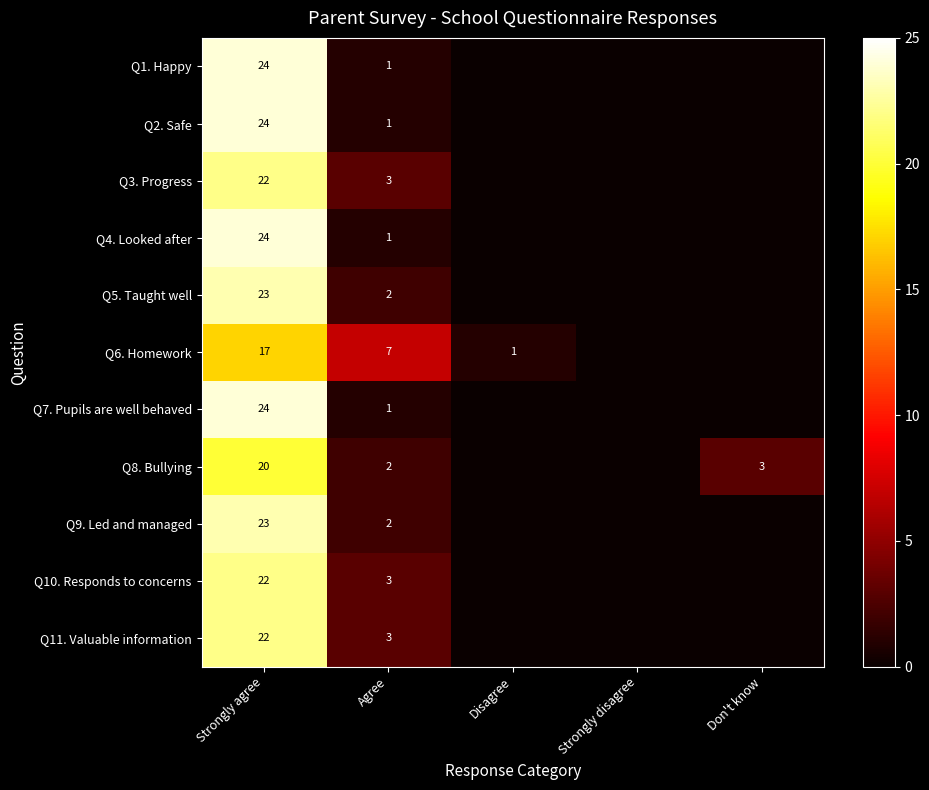

True or false: Q9. Led and managed has a value of 15 at Strongly agree.

False